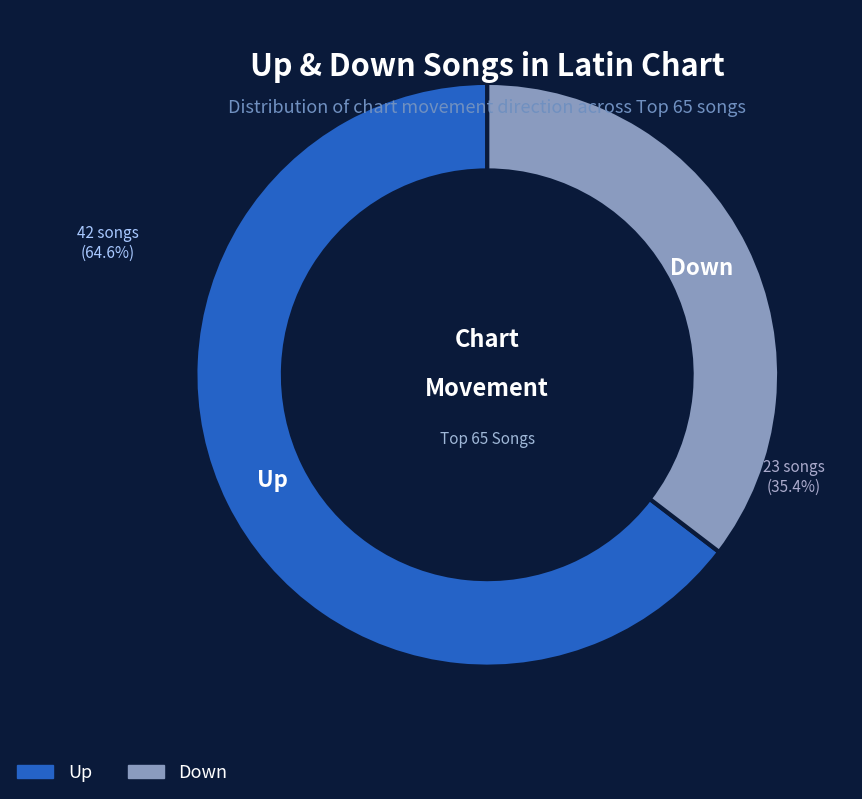

Which slice is the largest?

Up